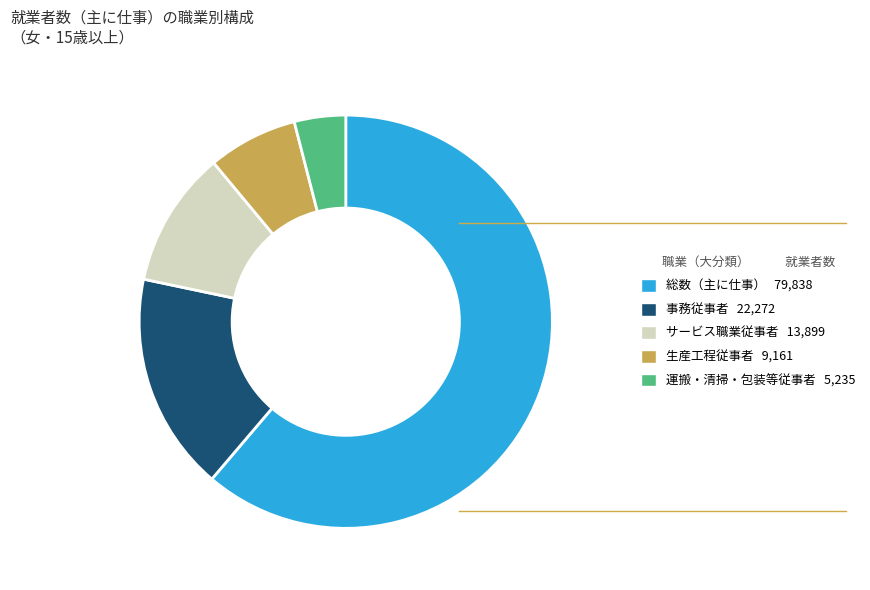

Rank the categories by value from highest to lowest.

総数（主に仕事） 79,838, 事務従事者 22,272, サービス職業従事者 13,899, 生産工程従事者 9,161, 運搬・清掃・包装等従事者 5,235